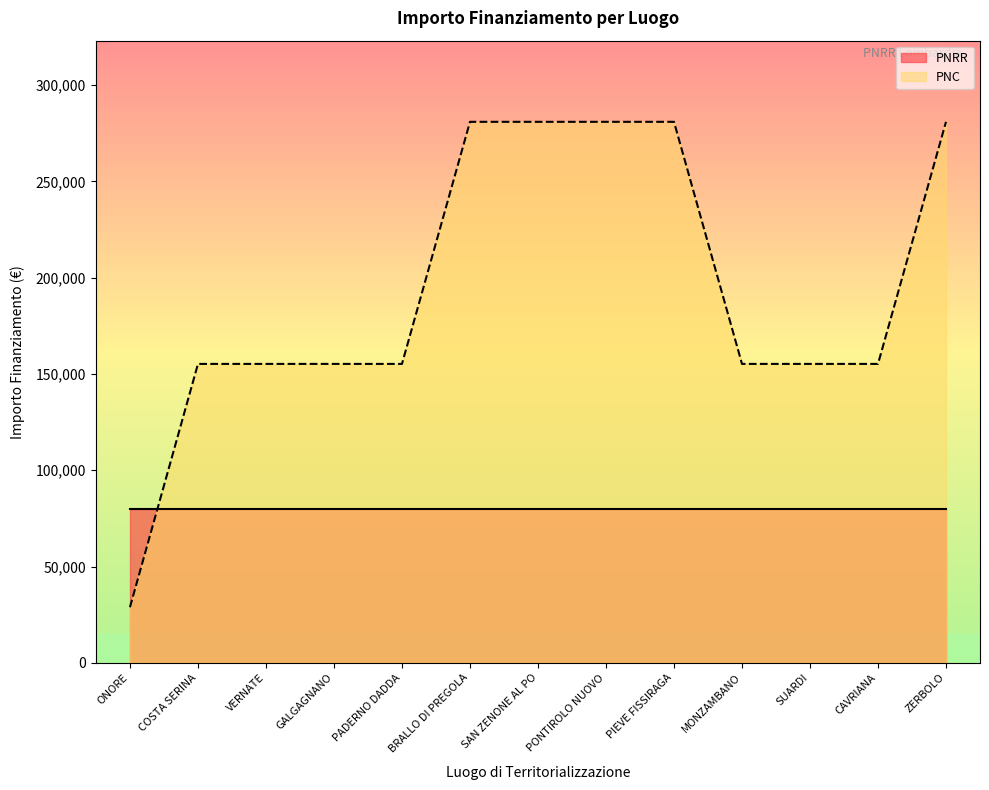

List the labels in order of value, largest first.

BRALLO DI PREGOLA, SAN ZENONE AL PO, PONTIROLO NUOVO, PIEVE FISSIRAGA, ZERBOLO, COSTA SERINA, VERNATE, GALGAGNANO, PADERNO DADDA, MONZAMBANO, SUARDI, CAVRIANA, ONORE